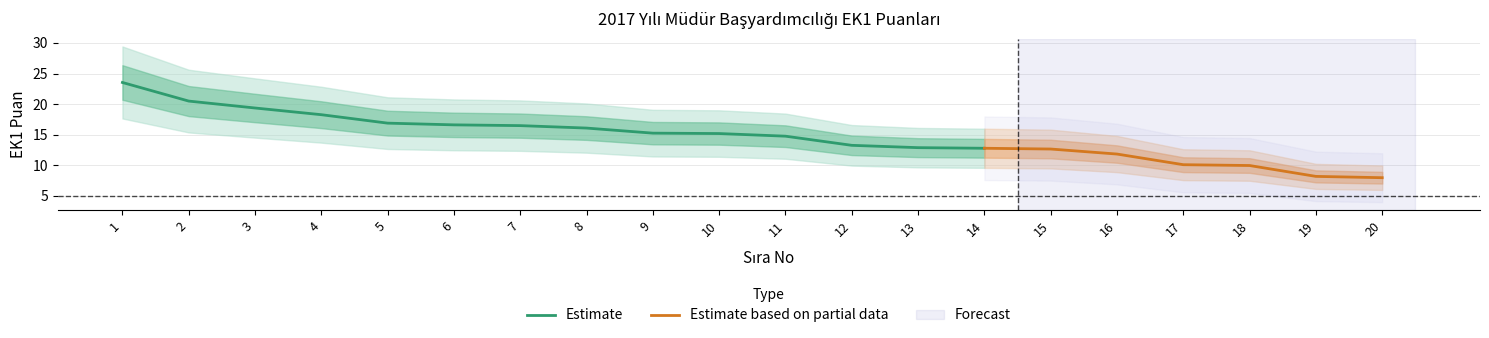

List the labels in order of value, smallest first.

20, 19, 18, 17, 16, 15, 14, 13, 12, 11, 10, 9, 8, 7, 6, 5, 4, 3, 2, 1